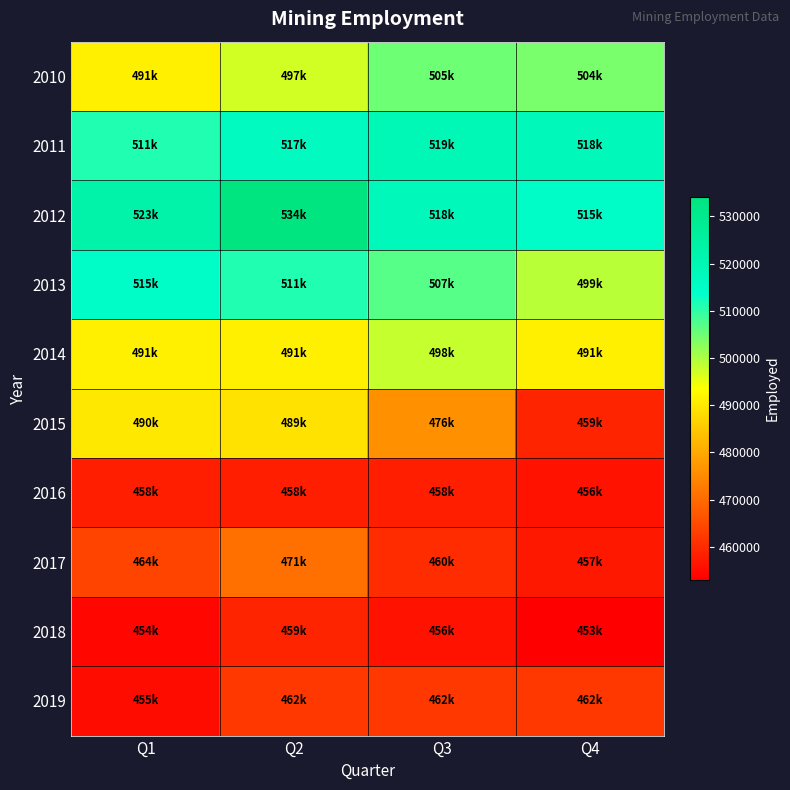

At Q3, list the series in order from smallest to largest.

2018, 2016, 2017, 2019, 2015, 2014, 2010, 2013, 2012, 2011